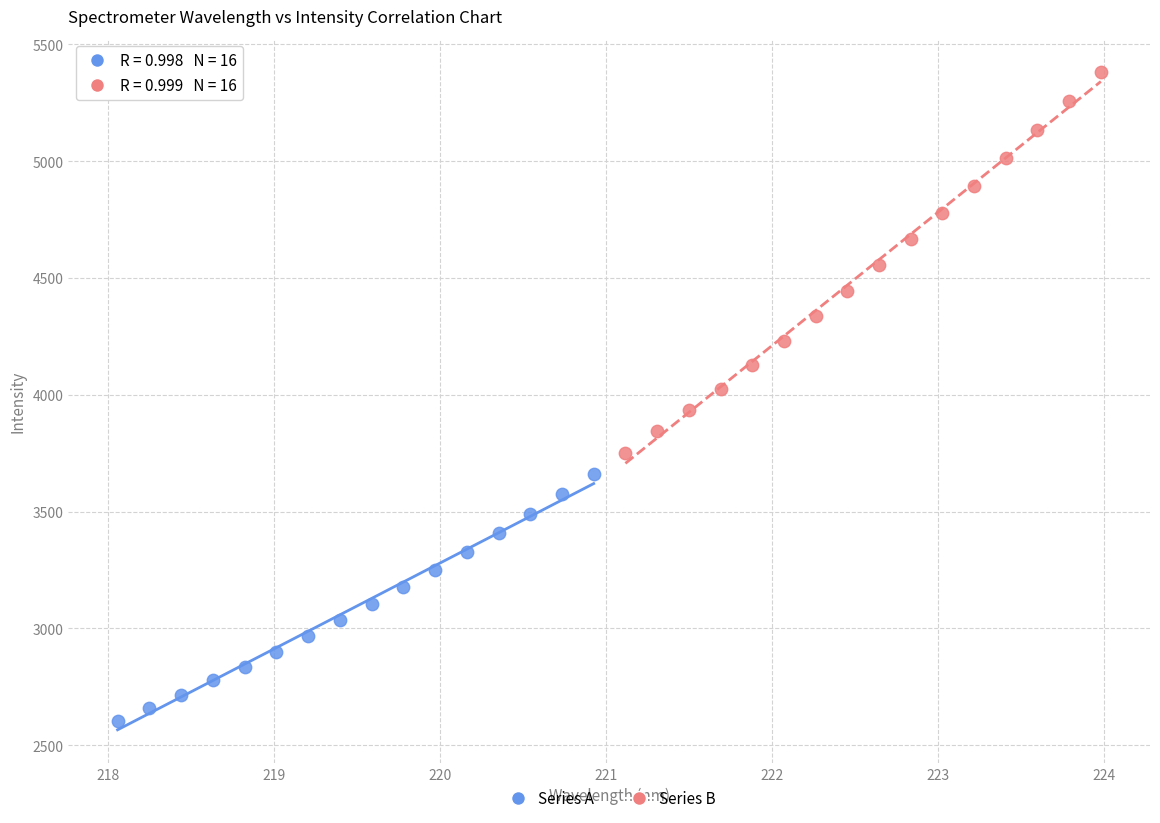

What are all the series names shown in the legend?

Series A, Series B